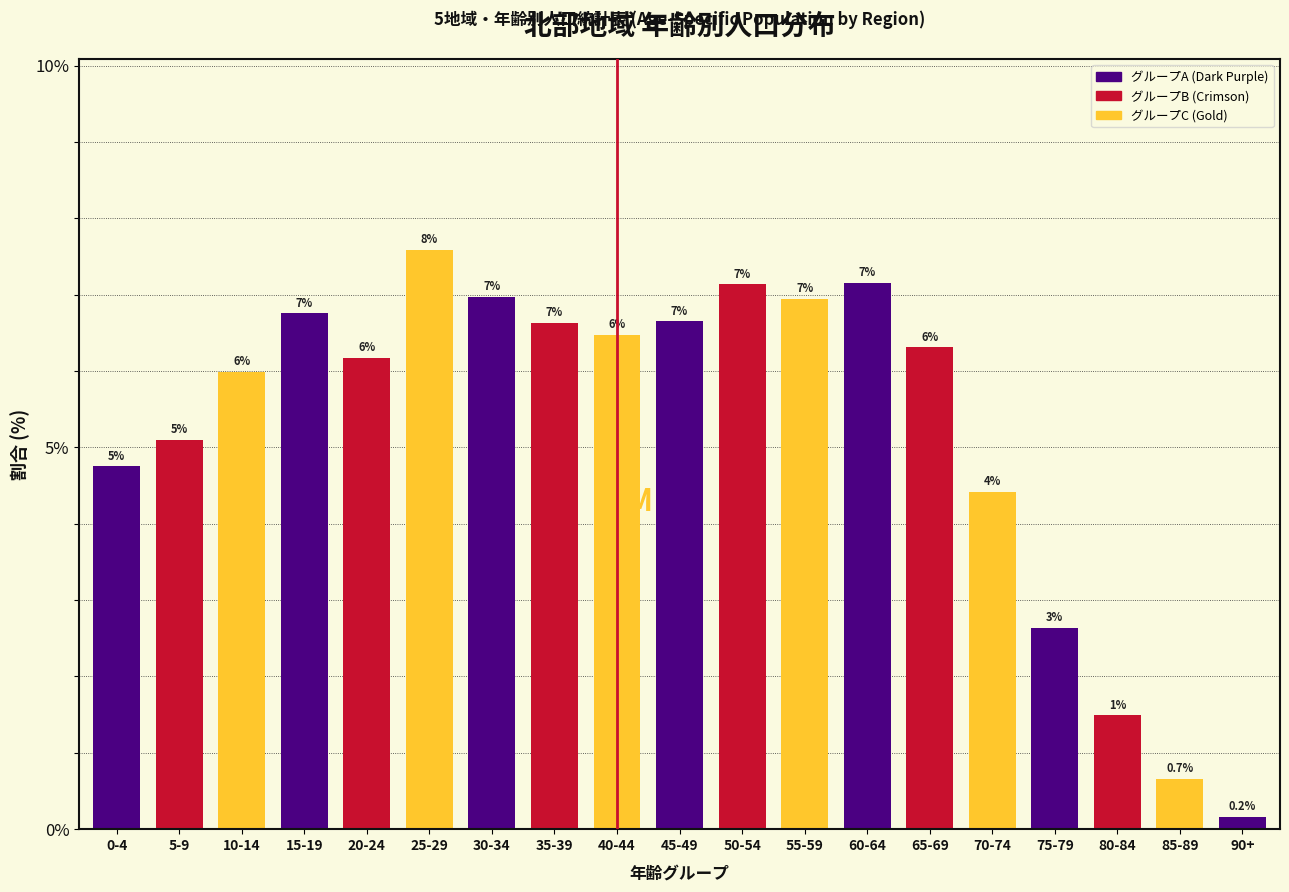

What is the label of the 14th bar from the right?

25-29